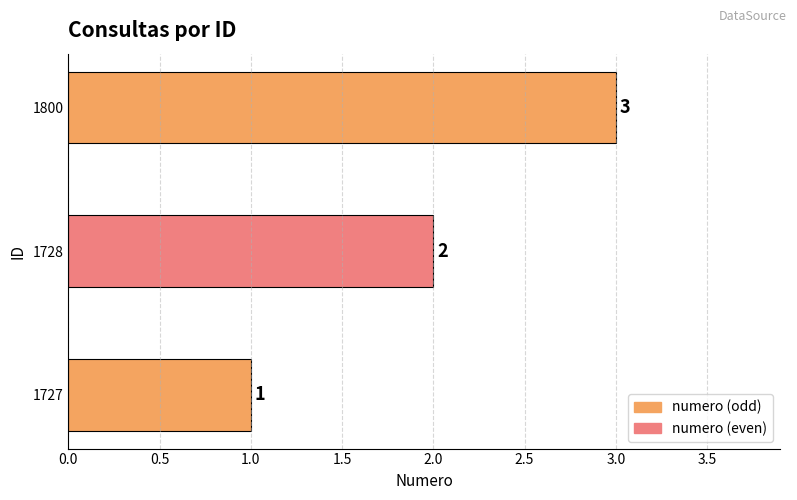

What is the change in value from 1727 to 1800?

+2